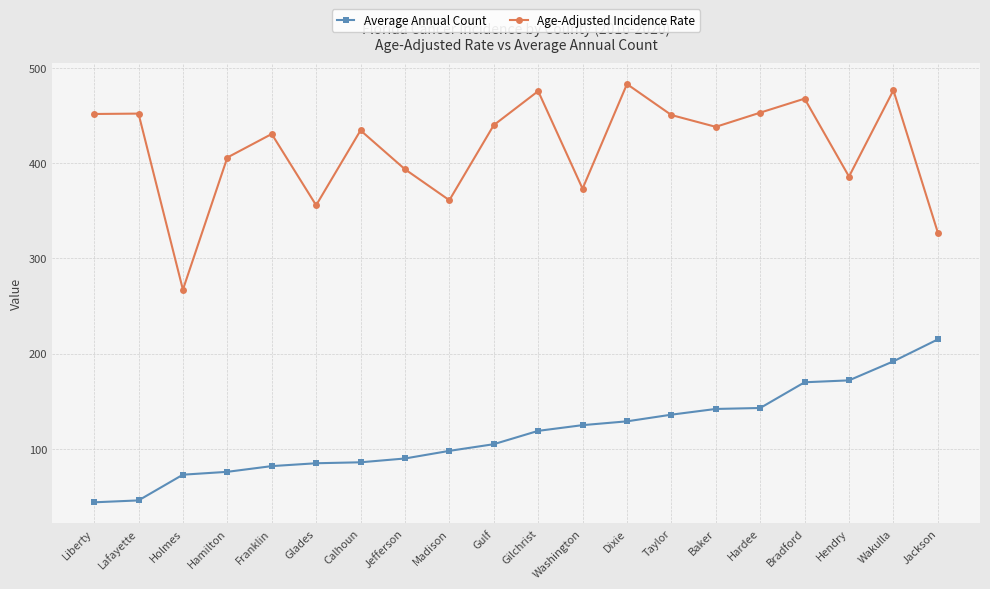

At Calhoun, list the series in order from largest to smallest.

Age-Adjusted Incidence Rate, Average Annual Count